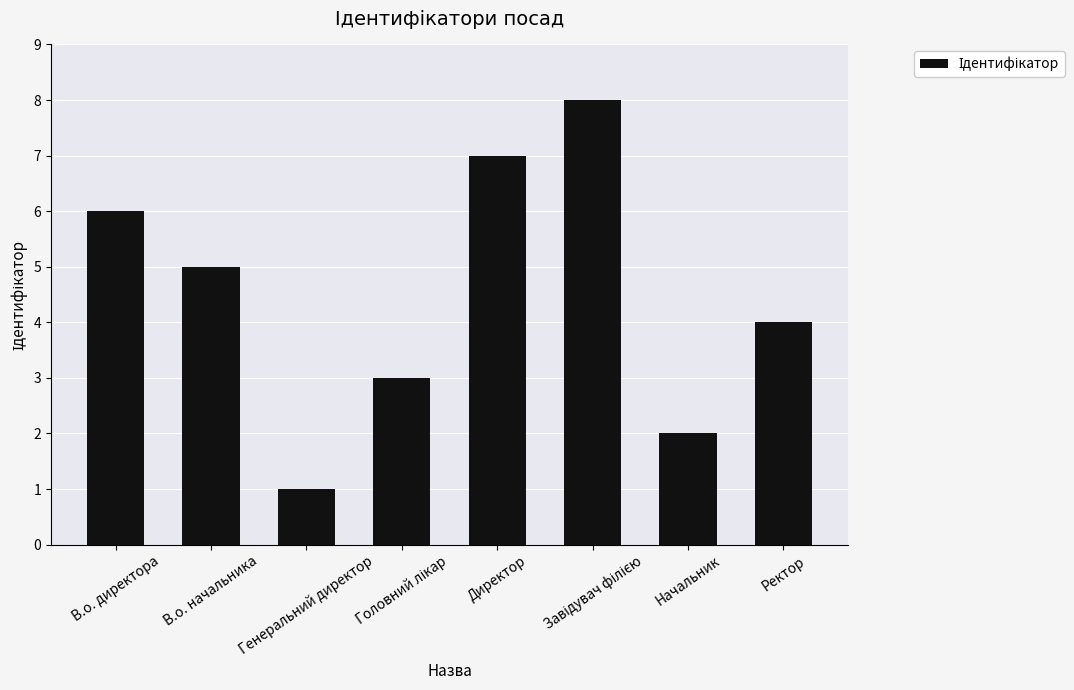

How many bars are there in total?

8